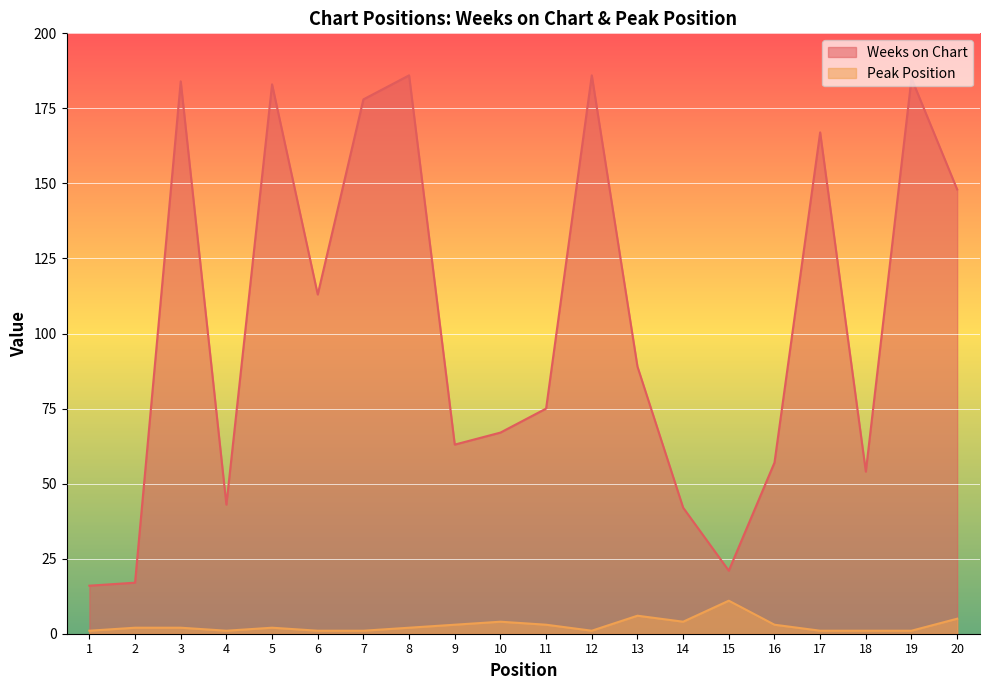

In Weeks on Chart, how many points are higher than both neighbors (excluding endpoints)?

6